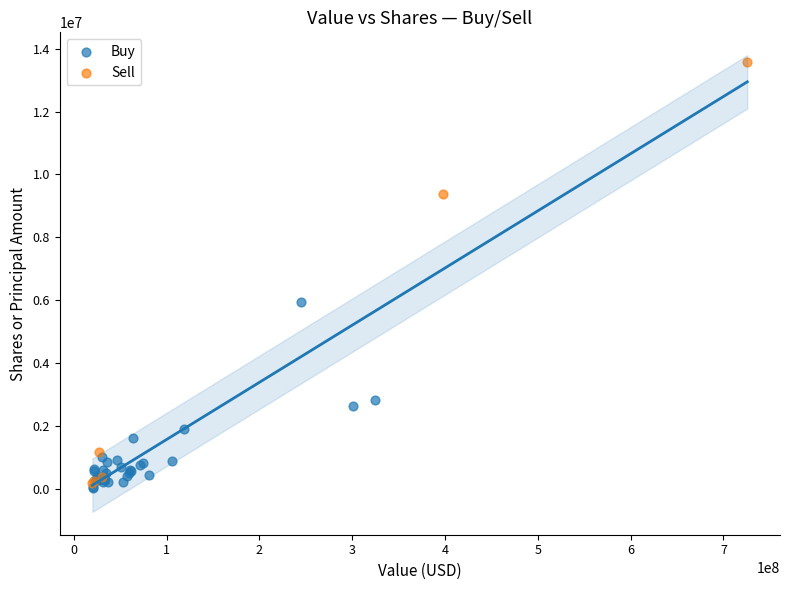

Which series has the widest spread of Y values?

Sell